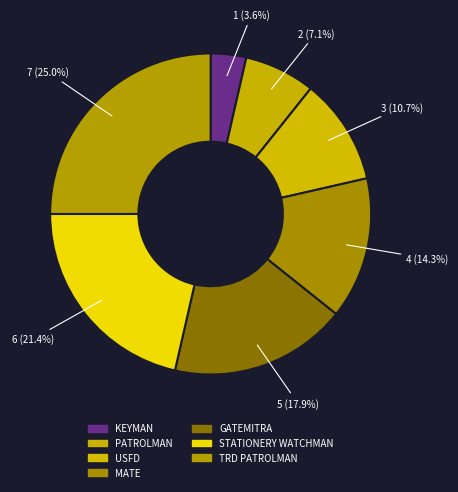

Count the number of slices in the pie.

7